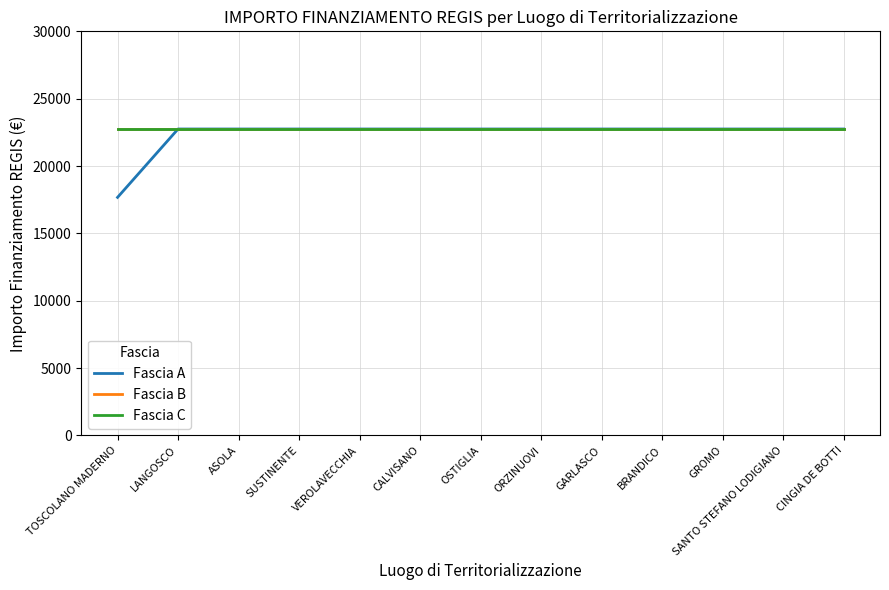

Rank the series by their maximum value, from highest to lowest.

Fascia A, Fascia B, Fascia C